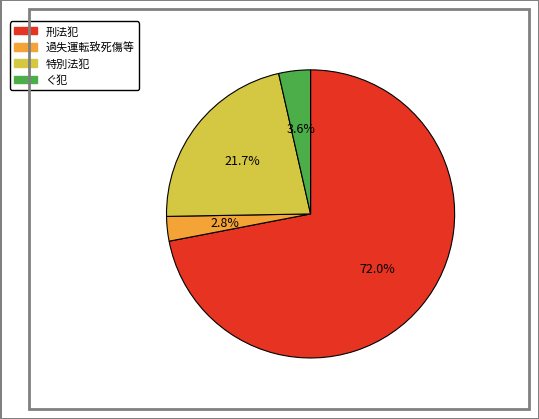

Which slice represents more than half of the pie?

刑法犯